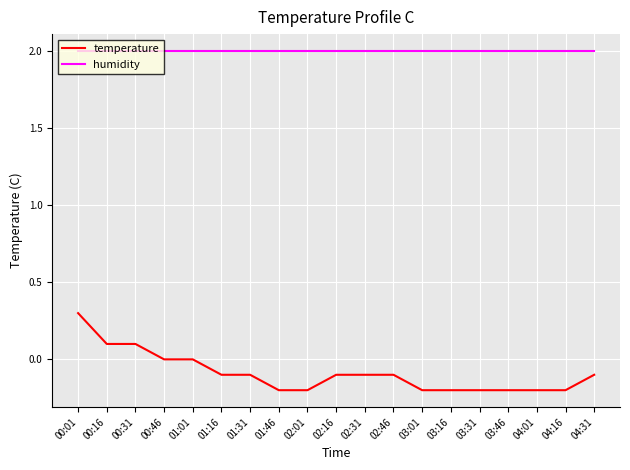

Where does the temperature series first go above 0?

00:01